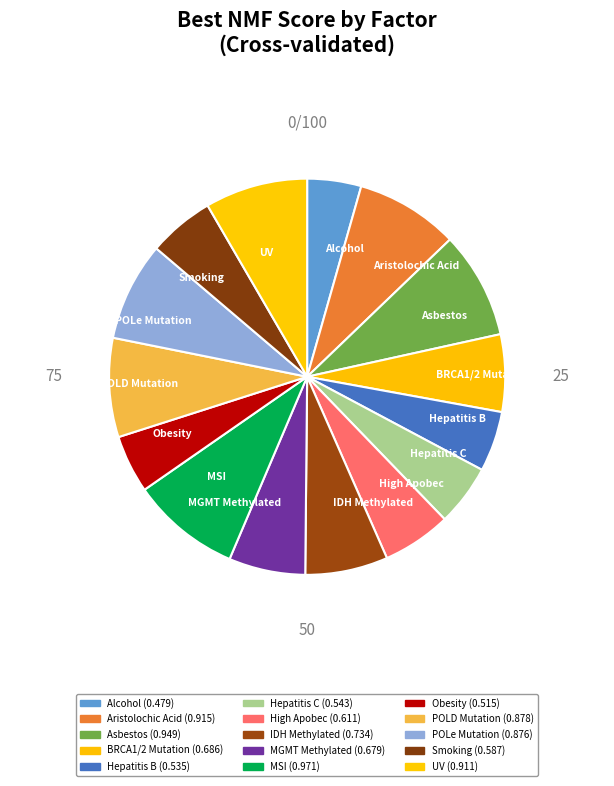

Combined, do MSI and POLD Mutation account for over 50%?

No